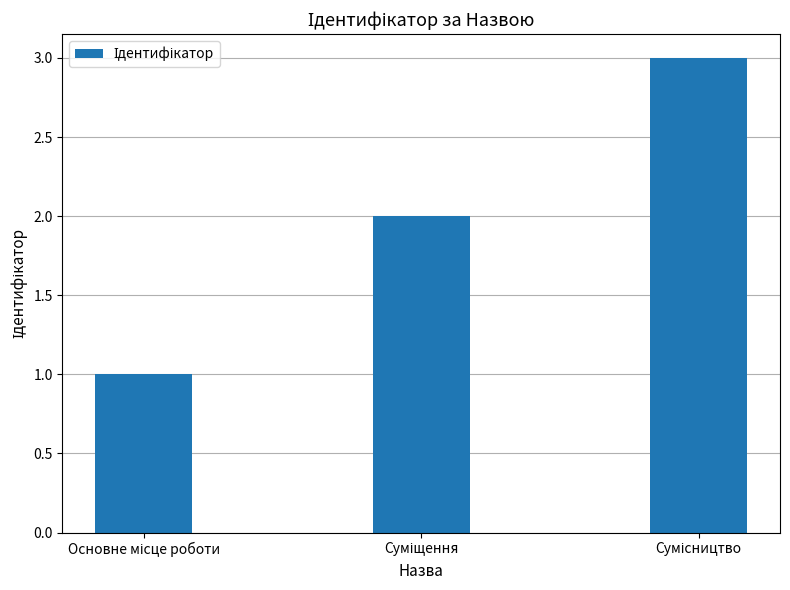

What is the sum of all values?

6